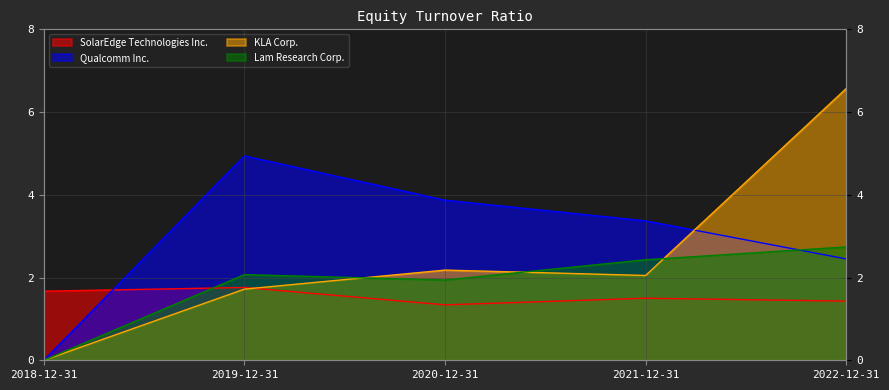

Reading left to right, extract all data points from this chart.

SolarEdge Technologies Inc.: 1.7	1.8	1.3	1.5	1.4
Qualcomm Inc.: 0.0	4.9	3.9	3.4	2.5
KLA Corp.: 0.0	1.7	2.2	2.0	6.6
Lam Research Corp.: 0.0	2.1	1.9	2.4	2.7